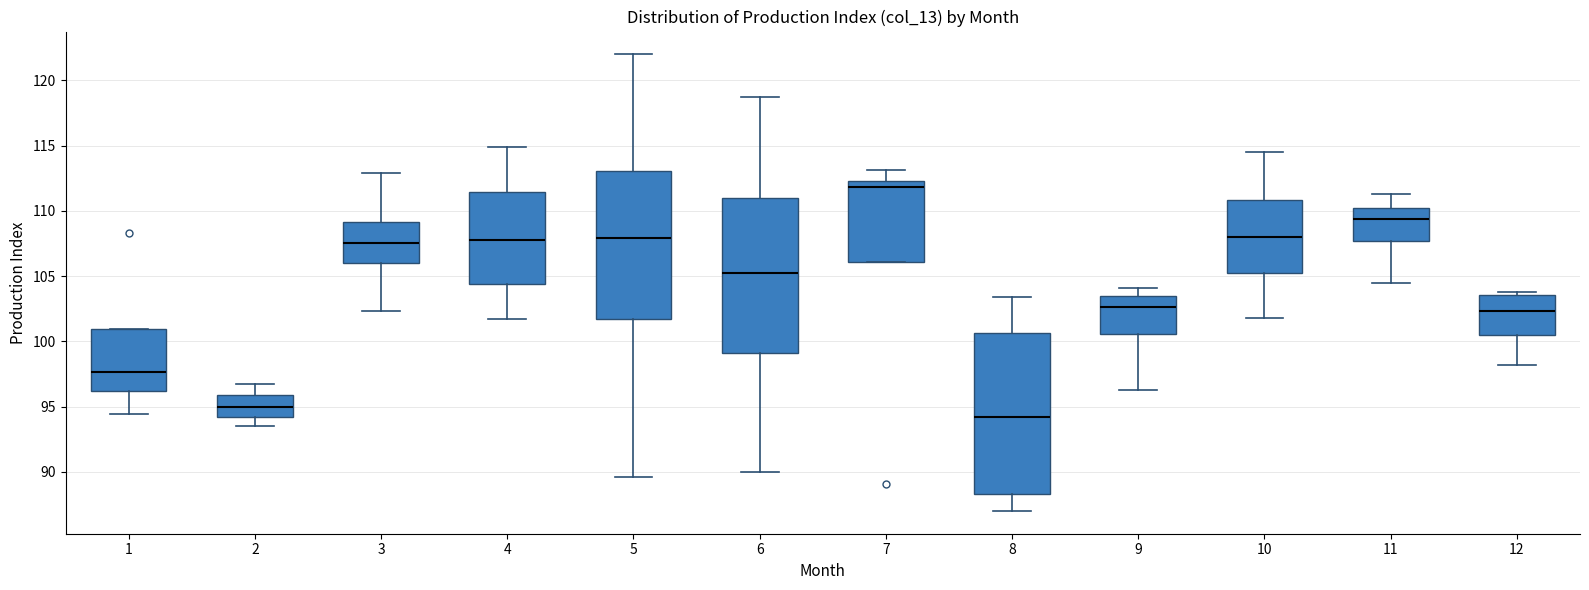

Which box has the lowest median line?

8